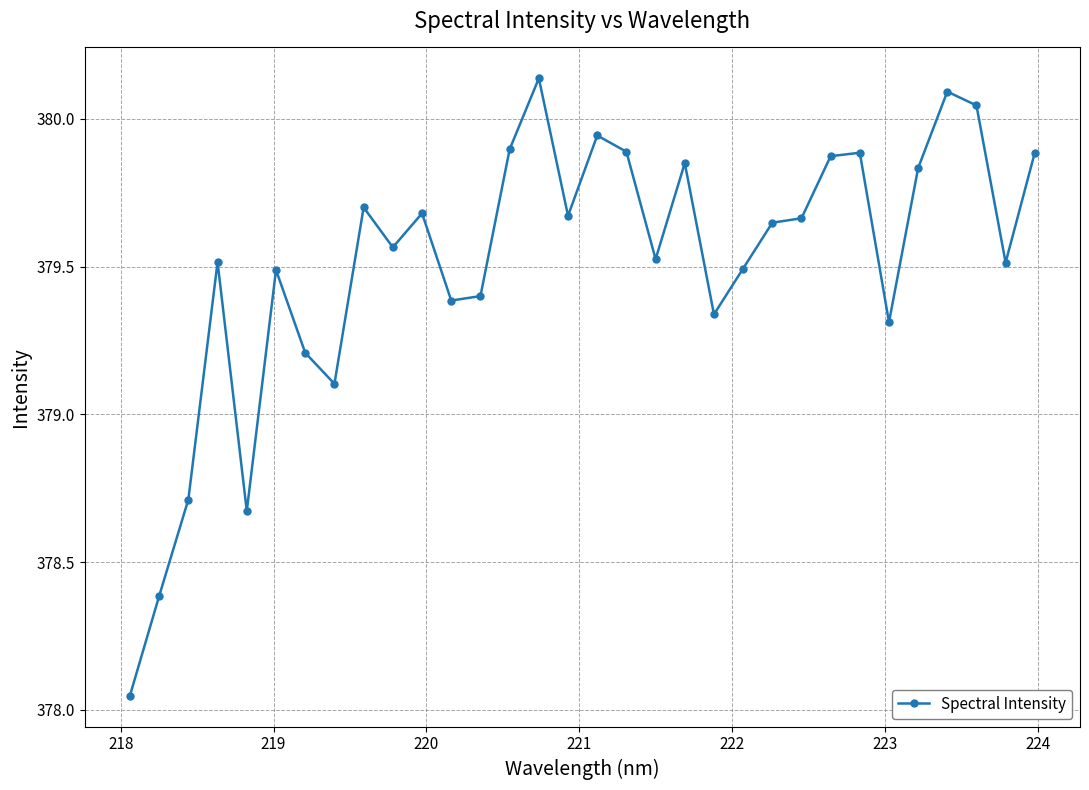

What is the sum of all values?

12144.4